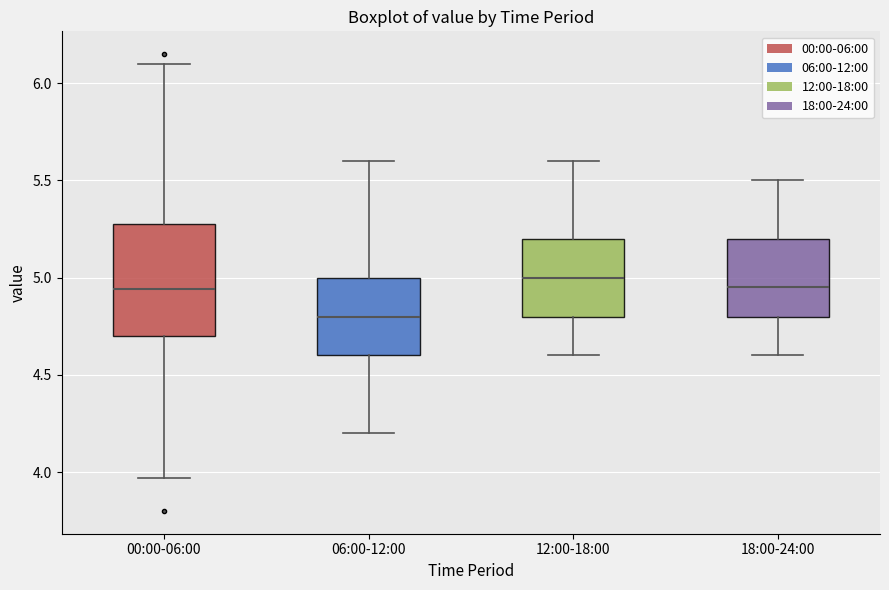

Reading left to right, read every box against the y-axis: the position of its median line, the range the box covers, and the ends of its whiskers. The values are not printed on the chart, so give them approximately, as read against the axis.

00:00-06:00: median 4.95, box 4.70 to 5.30, whiskers 3.95 to 6.10
06:00-12:00: median 4.80, box 4.60 to 5.00, whiskers 4.20 to 5.60
12:00-18:00: median 5.00, box 4.80 to 5.20, whiskers 4.60 to 5.60
18:00-24:00: median 4.95, box 4.80 to 5.20, whiskers 4.60 to 5.50